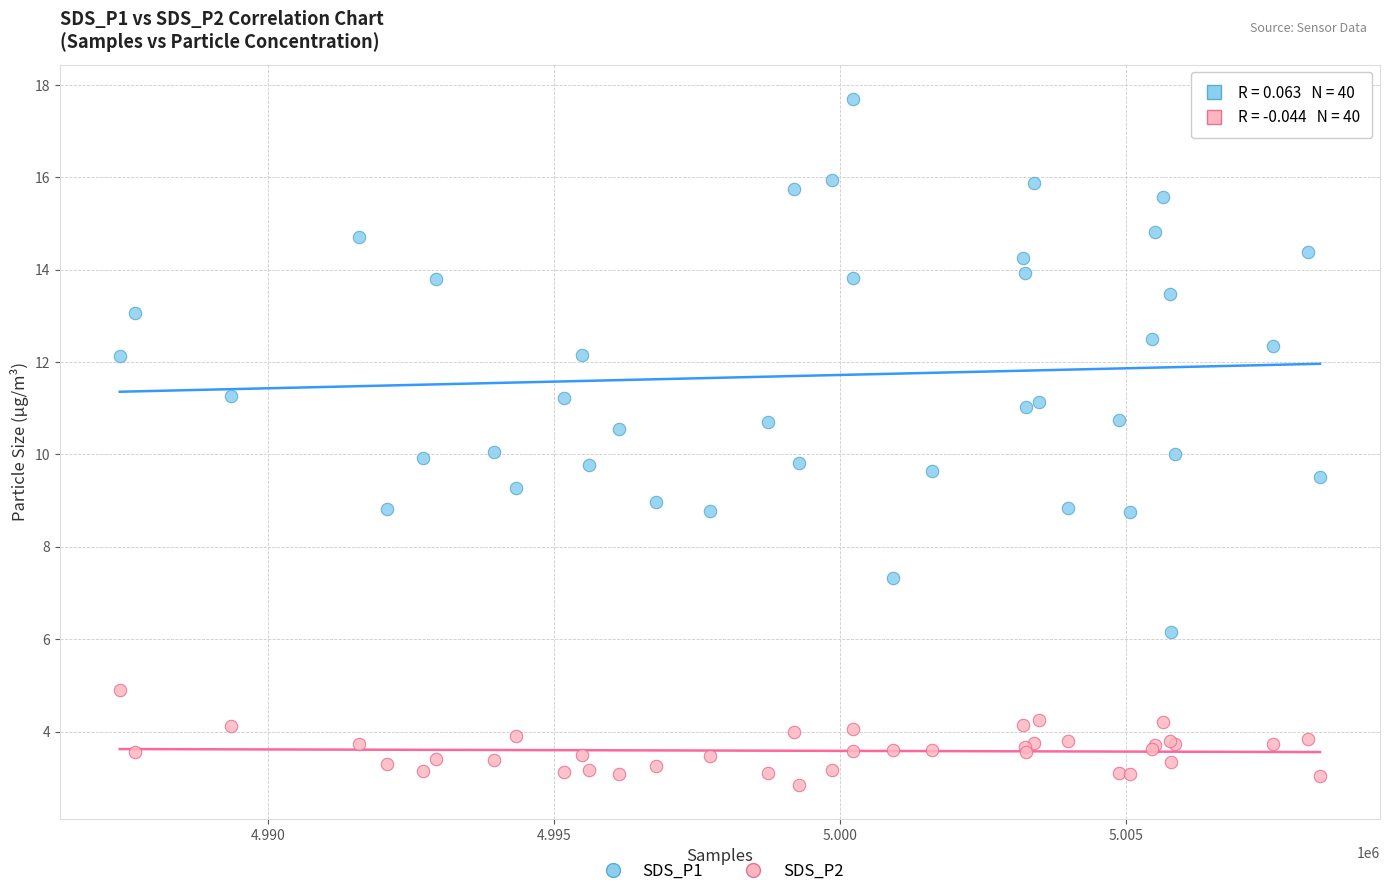

What are all the series names shown in the legend?

SDS_P1, SDS_P2